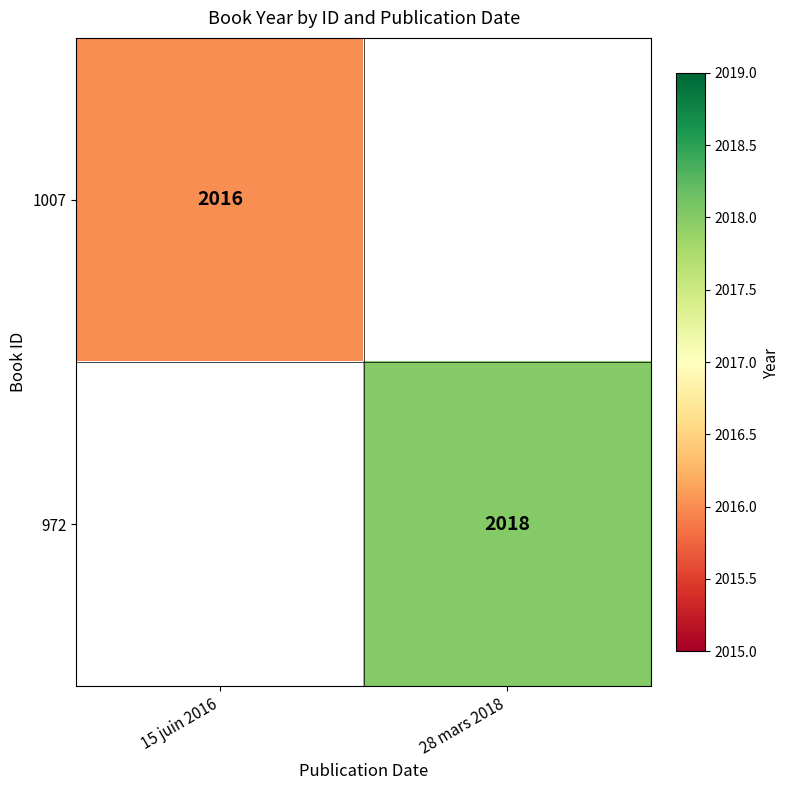

Is it true that 972 equals 1059 at 28 mars 2018?

False